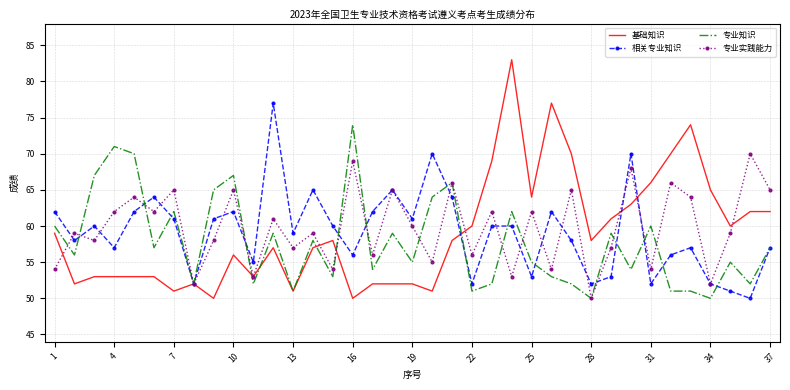

Reading left to right, transcribe all the data shown in this chart.

基础知识: 59	52	53	53	53	53	51	52	50	56	53	57	51	57	58	50	52	52	52	51	58	60	69	83	64	77	70	58	61	63	66	70	74	65	60	62	62
相关专业知识: 62	58	60	57	62	64	61	52	61	62	55	77	59	65	60	56	62	65	61	70	64	52	60	60	53	62	58	52	53	70	52	56	57	52	51	50	57
专业知识: 60	56	67	71	70	57	62	52	65	67	52	59	51	58	53	74	54	59	55	64	66	51	52	62	55	53	52	50	59	54	60	51	51	50	55	52	57
专业实践能力: 54	59	58	62	64	62	65	52	58	65	53	61	57	59	54	69	56	65	60	55	66	56	62	53	62	54	65	50	57	68	54	66	64	52	59	70	65